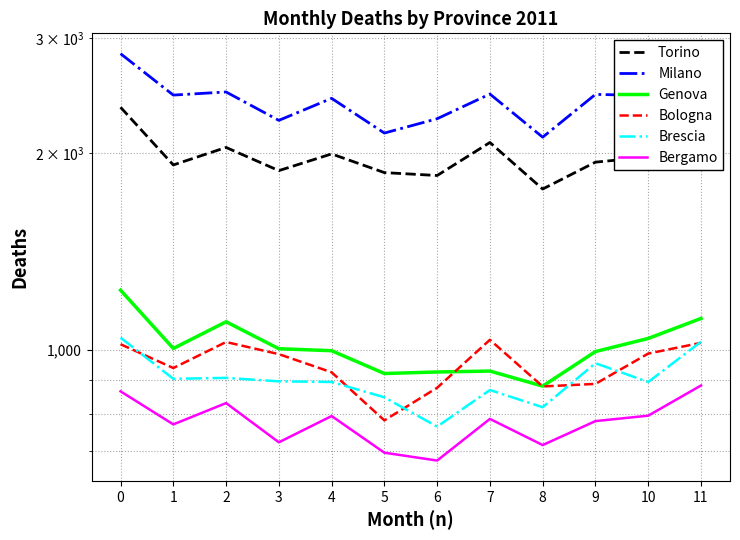

Where is the first local minimum for Bergamo?

1